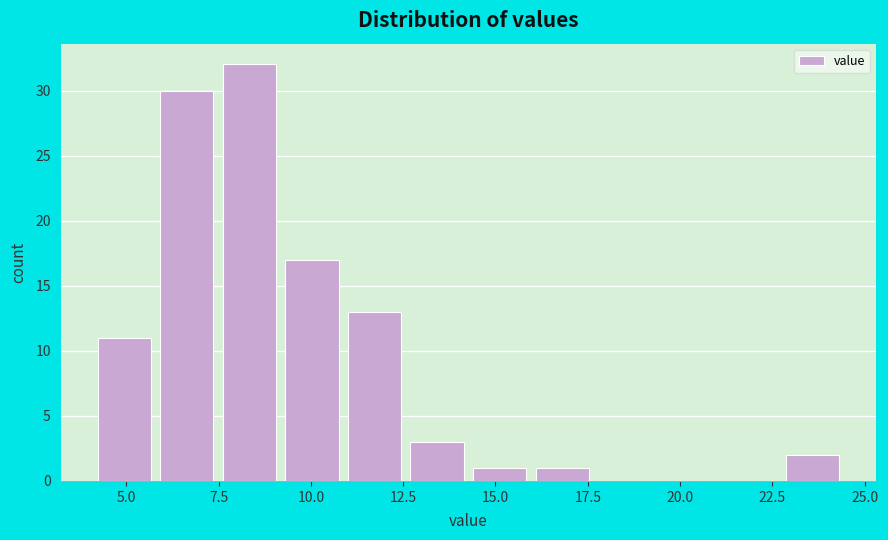

Around what value on the x-axis is the tallest bar? Give the approximate position of its centre, as read against the axis.

8.5